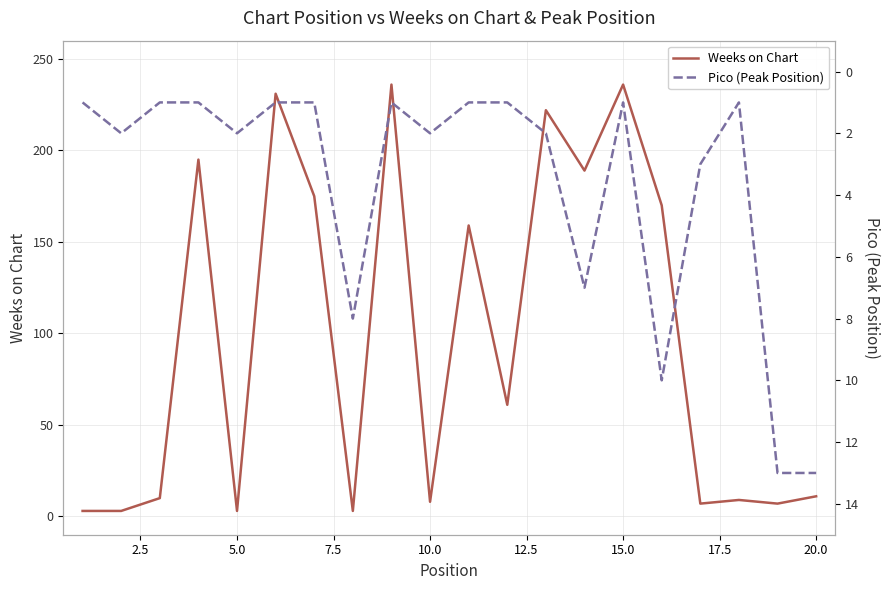

Reading right to left, transcribe all the data shown in this chart.

Weeks on Chart: 11	7	9	7	170	236	189	222	61	159	8	236	3	175	231	3	195	10	3	3
Pico (Peak Position): 13	13	1	3	10	1	7	2	1	1	2	1	8	1	1	2	1	1	2	1